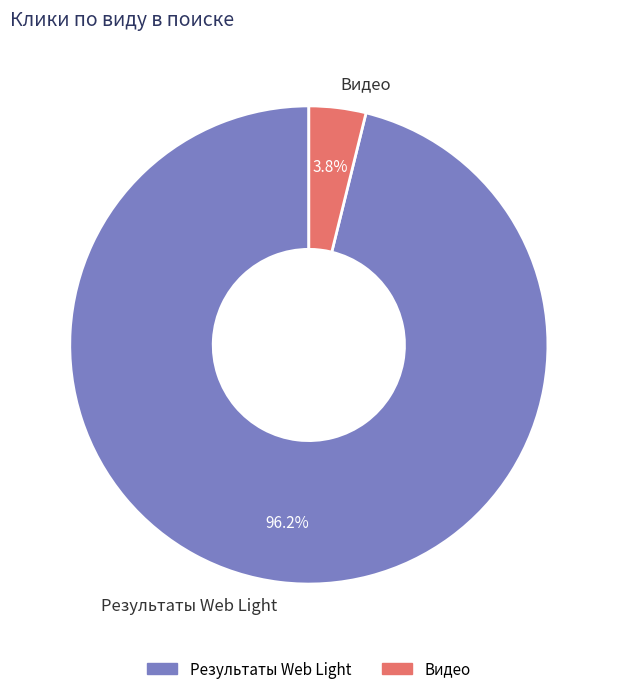

True or false: Результаты Web Light accounts for 96% of the total.

True